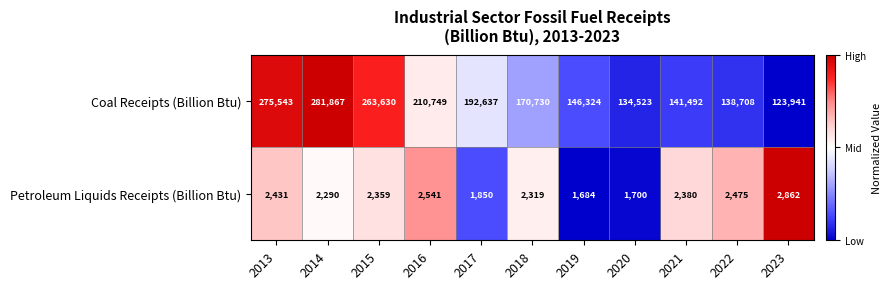

What is the difference between the Coal Receipts (Billion Btu) values at 2023 and 2018?

46789